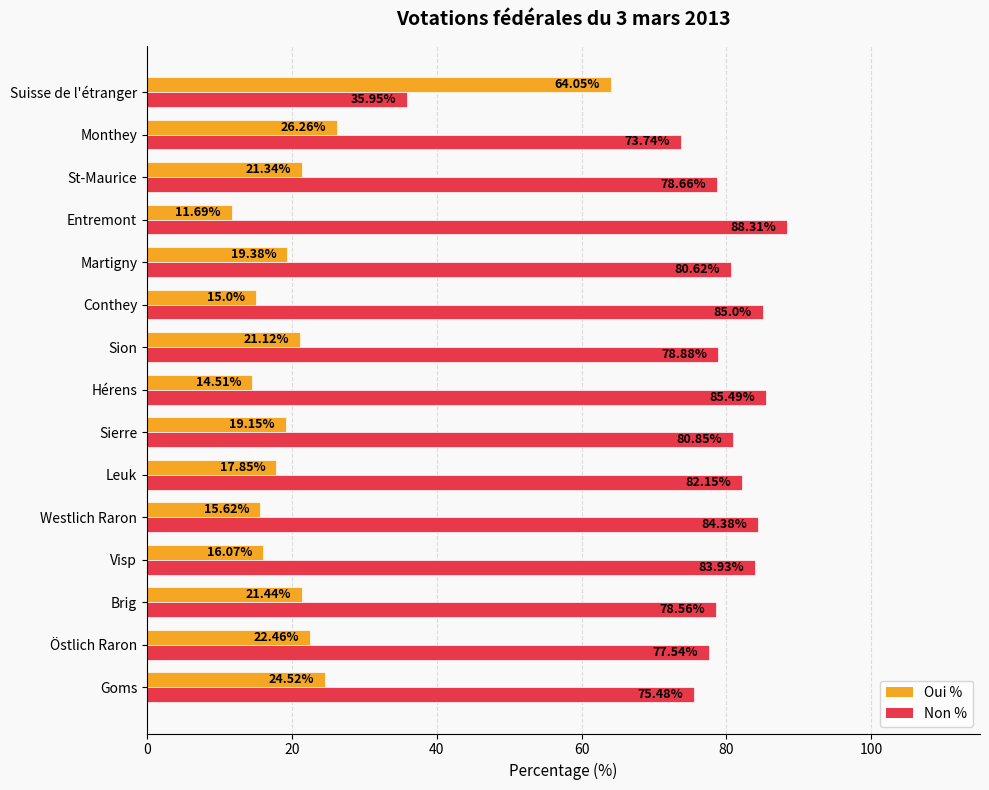

Which series has the largest total across all categories?

Non %